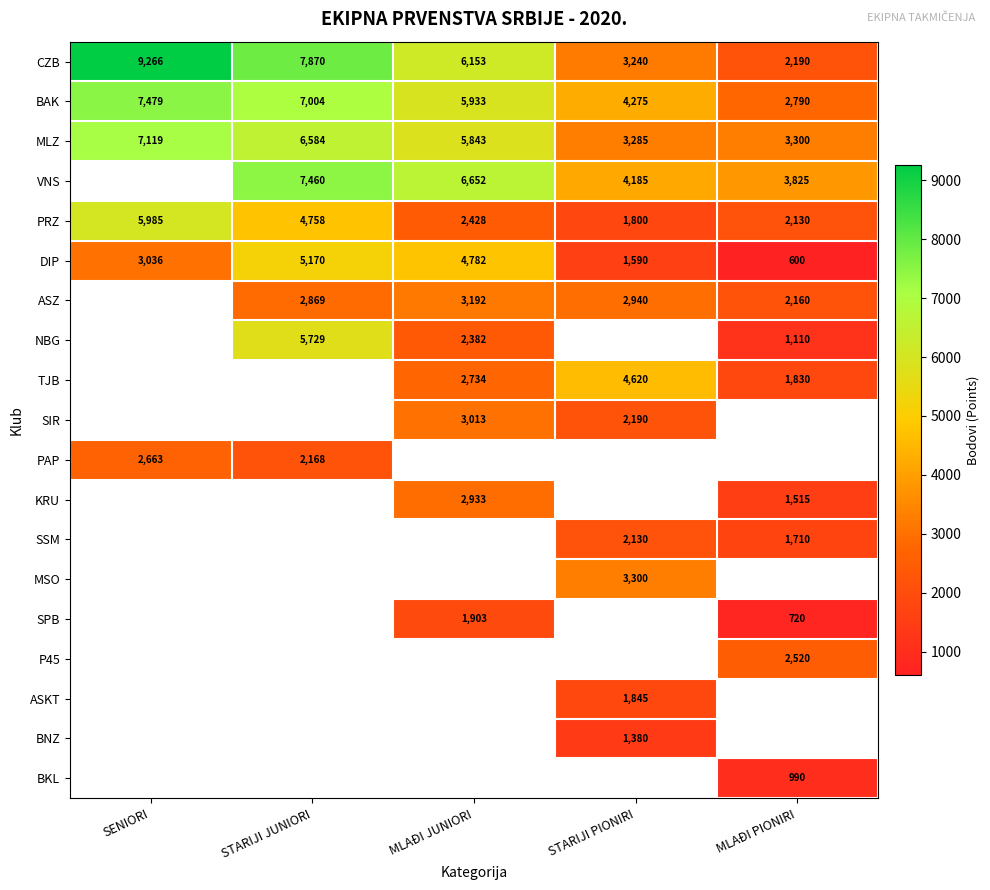

True or false: NBG has a value of 3207 at MLAĐI JUNIORI.

False